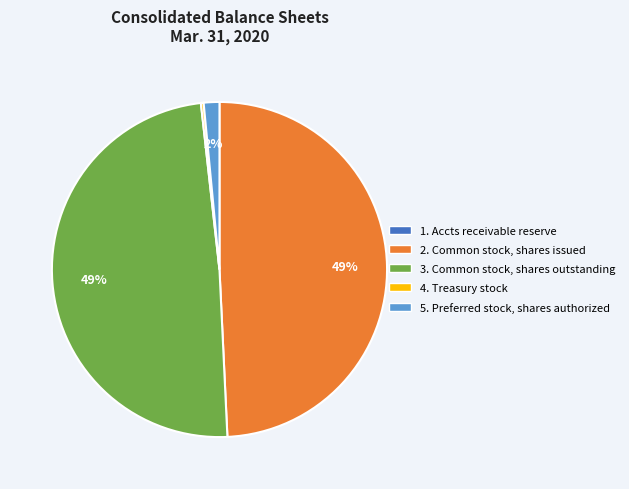

Is it true that 2. Common stock, shares issued is 60% of the pie?

False